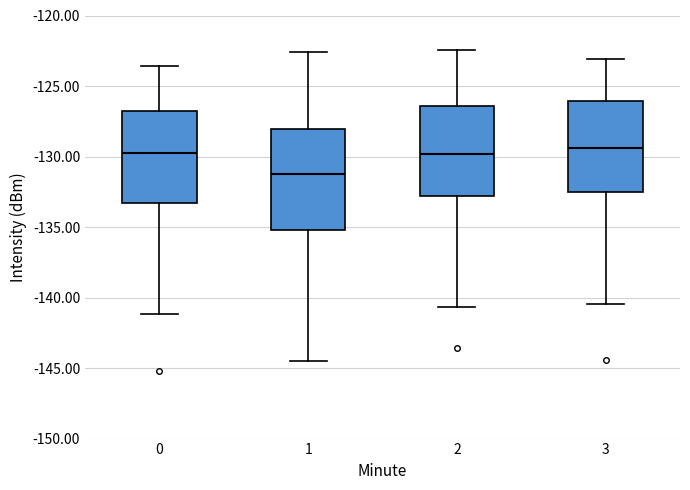

Where does the upper whisker of the box at x = 3 end on the y-axis? The values are not printed on the chart, so give them approximately, as read against the axis.

-123.0